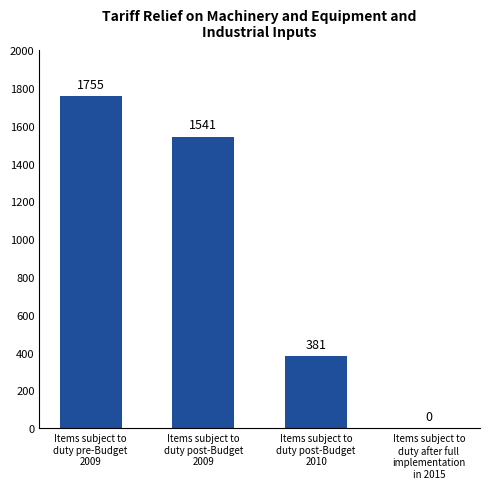

Count the number of data series in this chart.

1